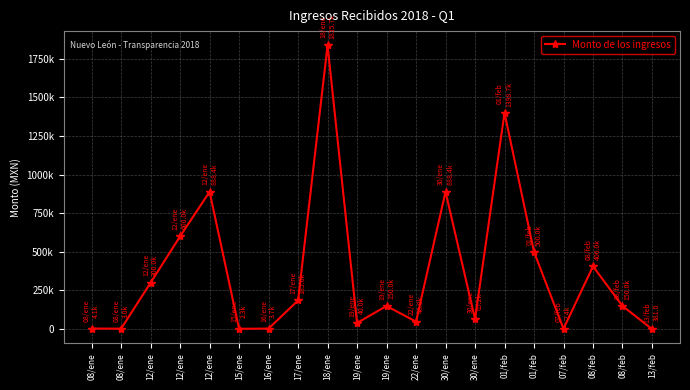

Is this an area chart (filled region under the line)?

No